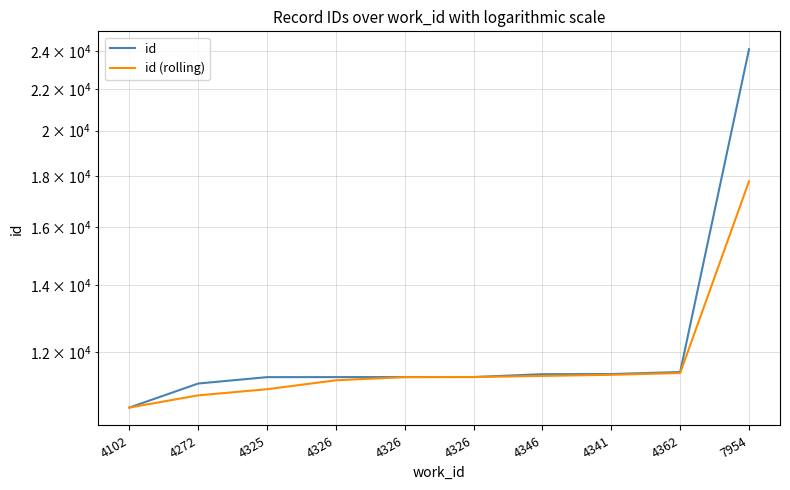

What is the sum of all id values?

125415